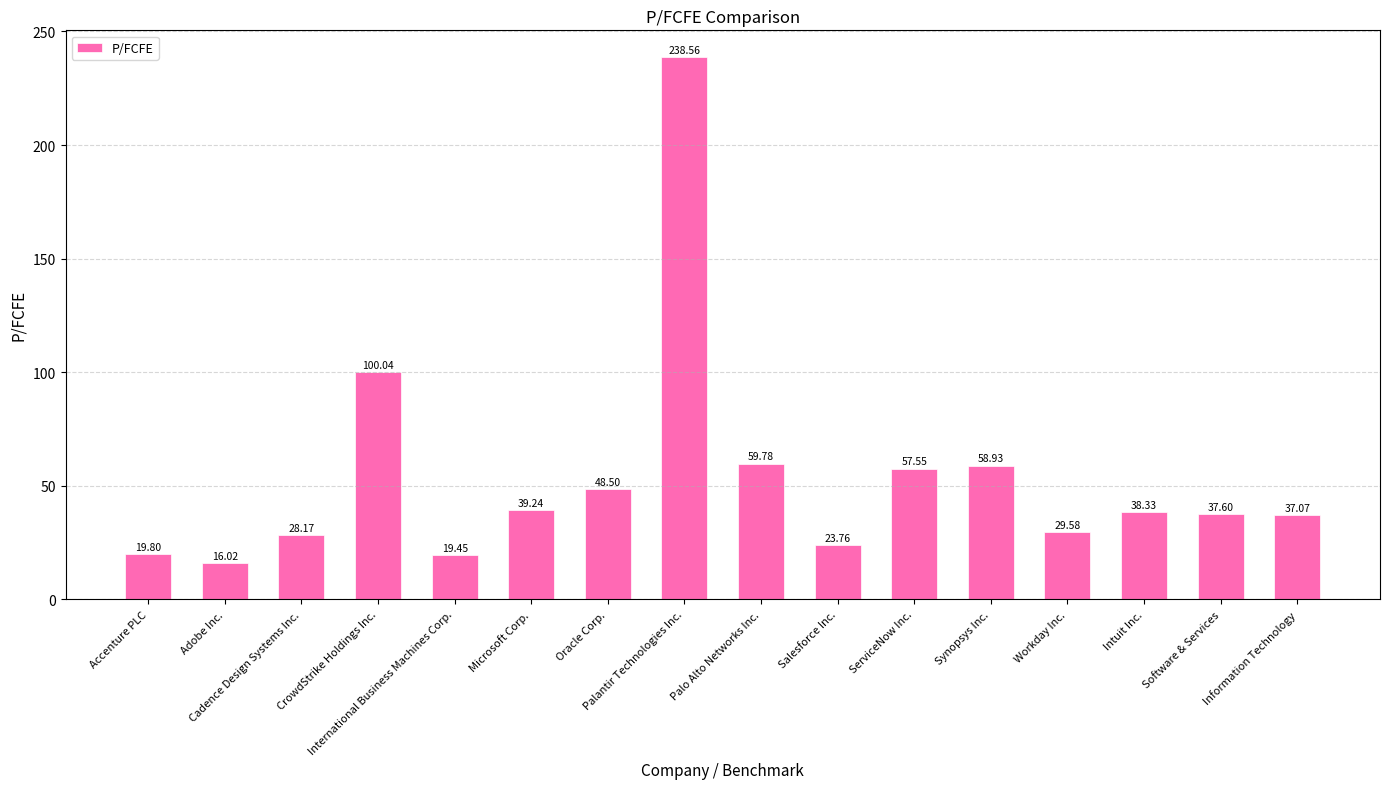

List the labels in order of value, largest first.

Palantir Technologies Inc., CrowdStrike Holdings Inc., Palo Alto Networks Inc., Synopsys Inc., ServiceNow Inc., Oracle Corp., Microsoft Corp., Intuit Inc., Software & Services, Information Technology, Workday Inc., Cadence Design Systems Inc., Salesforce Inc., Accenture PLC, International Business Machines Corp., Adobe Inc.